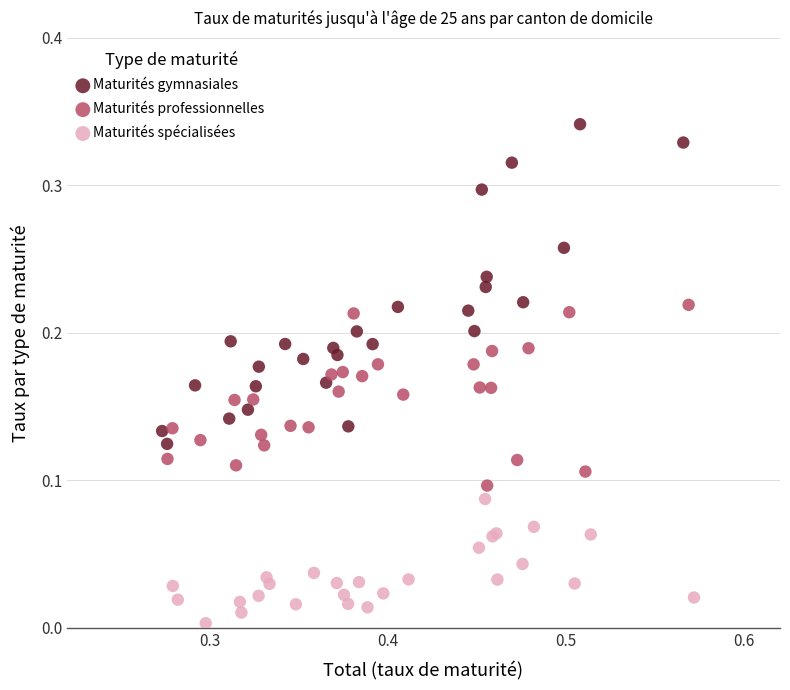

Which series reaches the minimum Y coordinate?

Maturités spécialisées